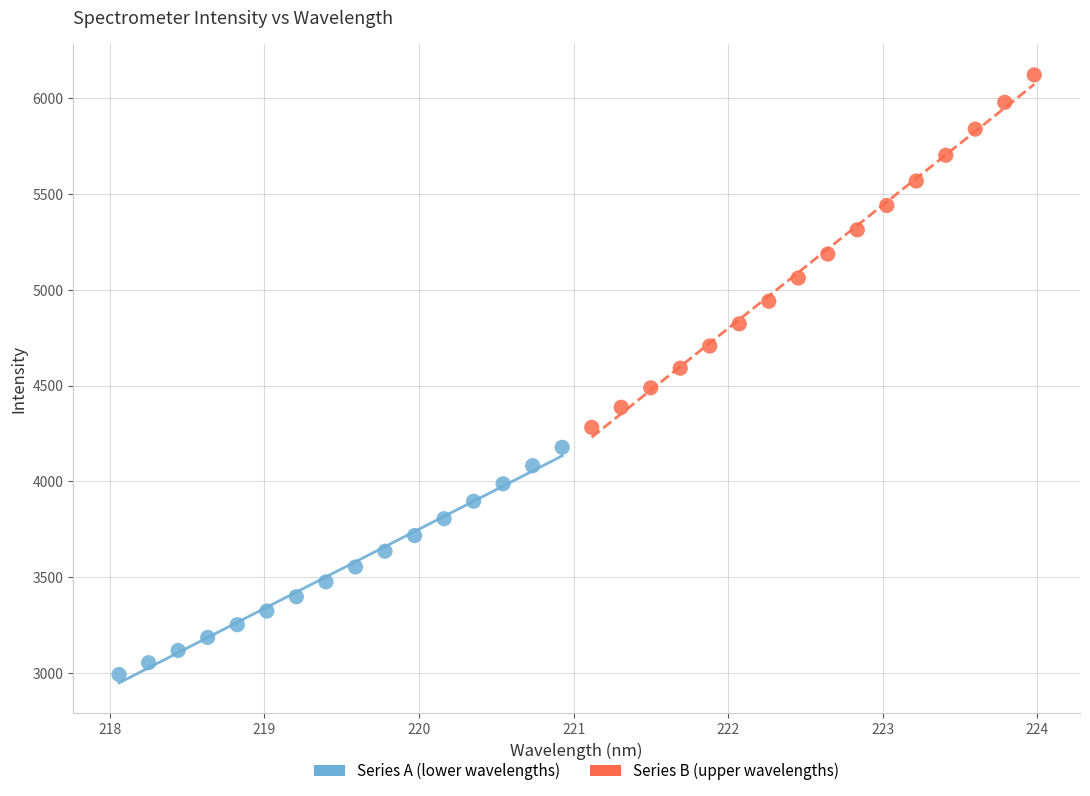

Which series has the largest Y range (max minus min)?

Series B (upper wavelengths)